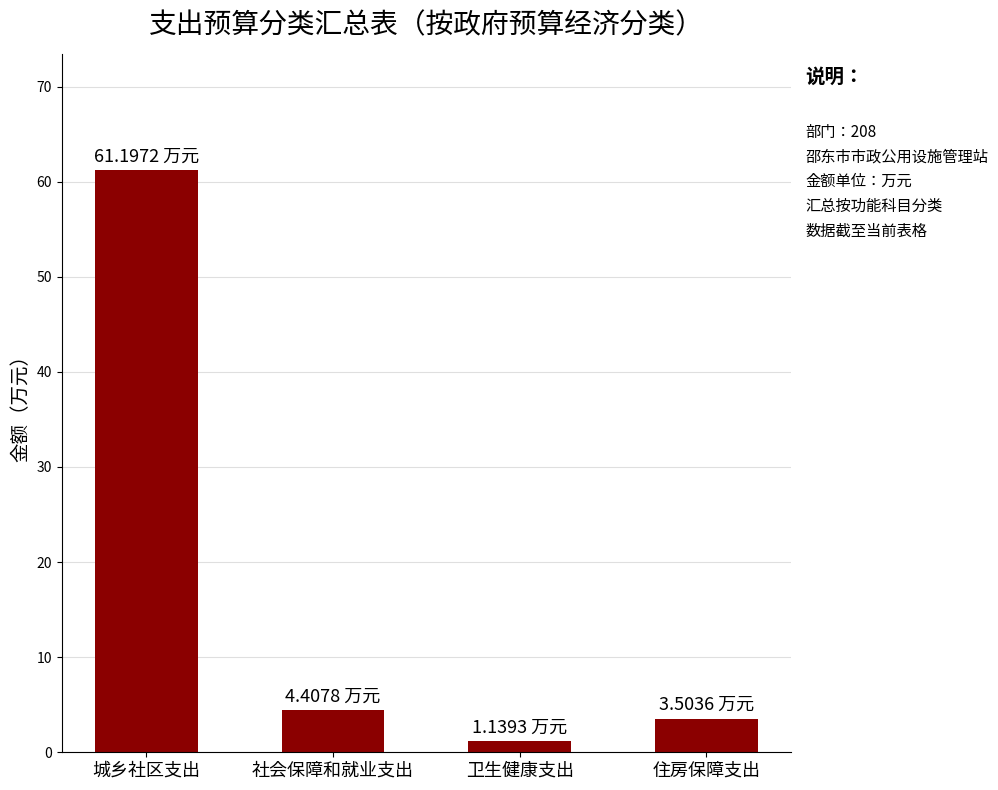

What is the difference between the values at 住房保障支出 and 社会保障和就业支出?

0.9